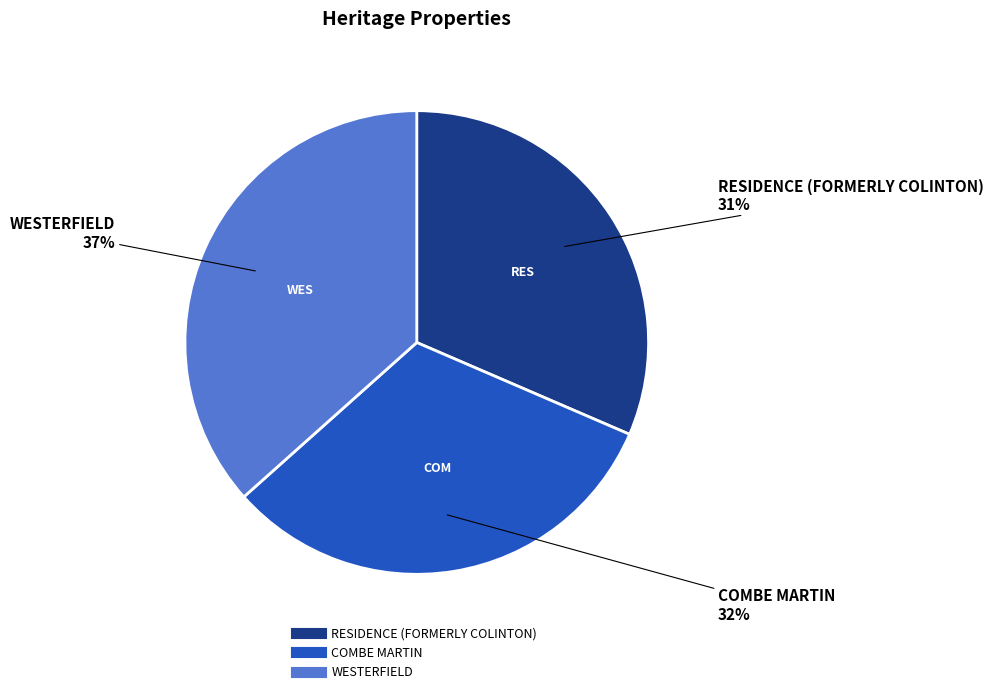

What is the largest slice in the pie chart?

WESTERFIELD